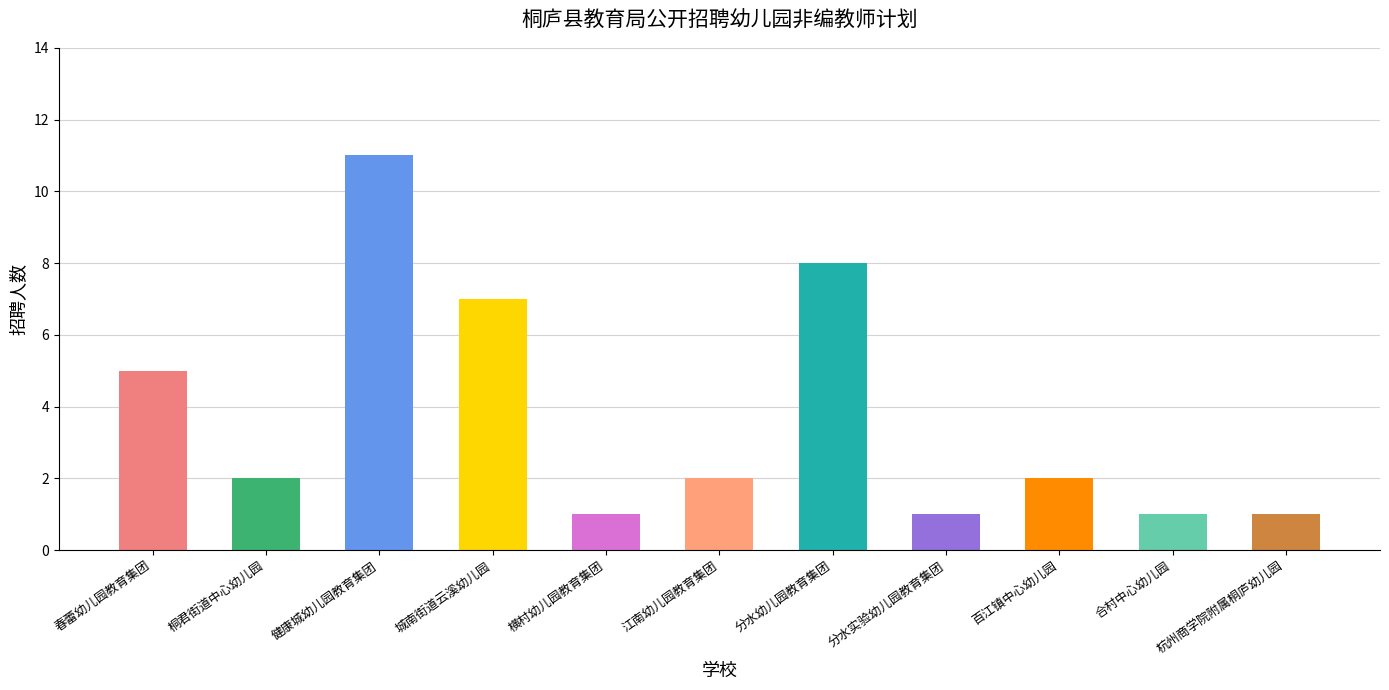

What is the label of the 7th bar from the left?

分水幼儿园教育集团